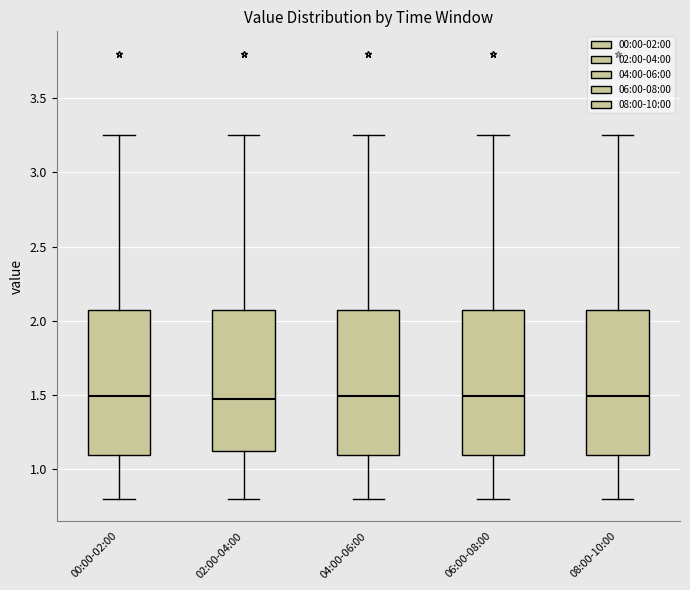

Reading left to right, read every box against the y-axis: the position of its median line, the range the box covers, and the ends of its whiskers. The values are not printed on the chart, so give them approximately, as read against the axis.

00:00-02:00: median 1.50, box 1.10 to 2.10, whiskers 0.80 to 3.25
02:00-04:00: median 1.45, box 1.10 to 2.10, whiskers 0.80 to 3.25
04:00-06:00: median 1.50, box 1.10 to 2.10, whiskers 0.80 to 3.25
06:00-08:00: median 1.50, box 1.10 to 2.10, whiskers 0.80 to 3.25
08:00-10:00: median 1.50, box 1.10 to 2.10, whiskers 0.80 to 3.25